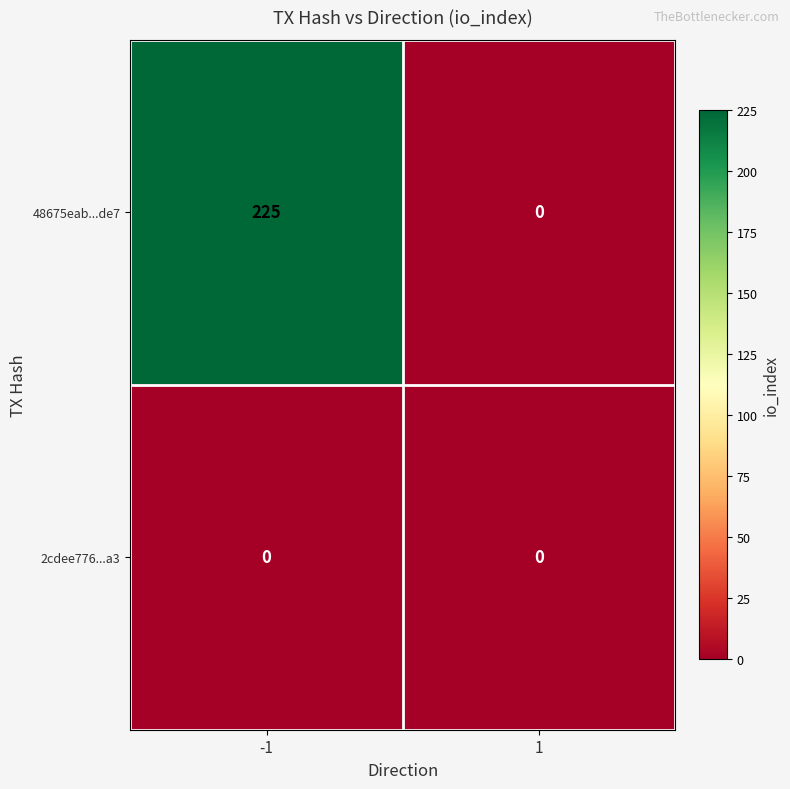

The value of 48675eab...de7 at -1 is 59. True or false?

False